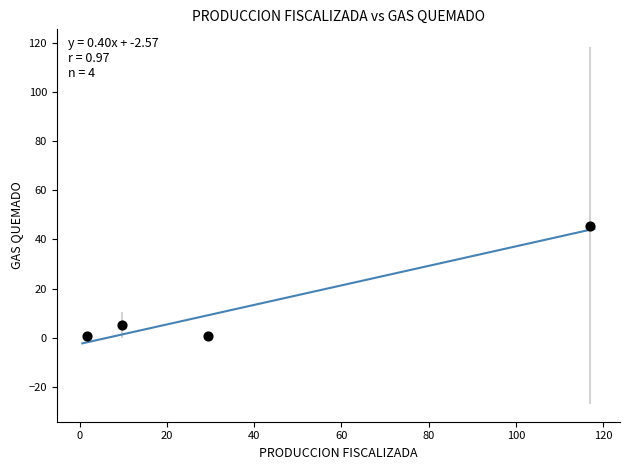

What Y value in the scatter plot is closest to 23?

5.2